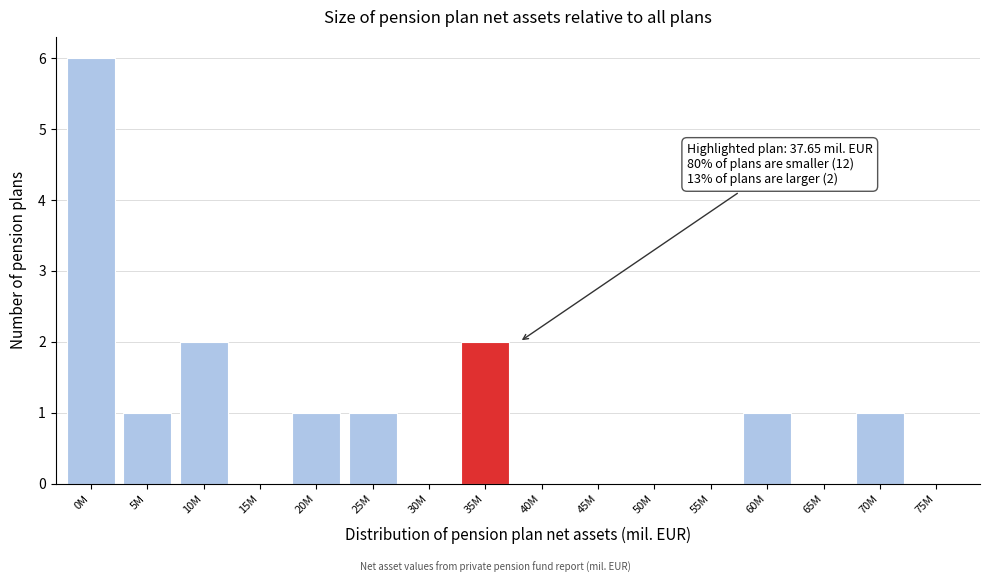

Reading right to left, extract all data points from this chart.

75M=0	70M=1	65M=0	60M=1	55M=0	50M=0	45M=0	40M=0	35M=2	30M=0	25M=1	20M=1	15M=0	10M=2	5M=1	0M=6